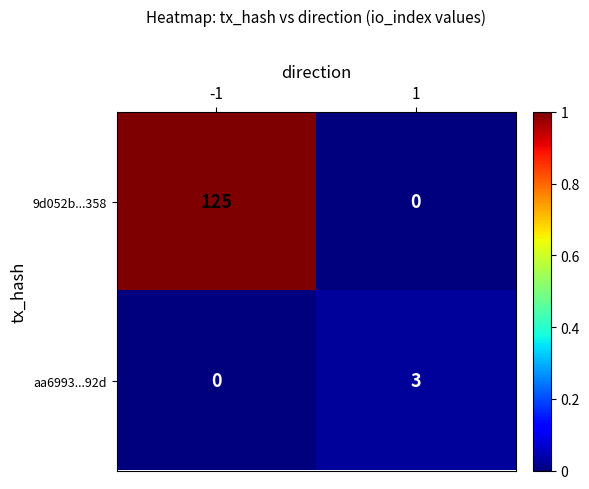

Rank the series at 1 from highest to lowest value.

aa6993...92d, 9d052b...358